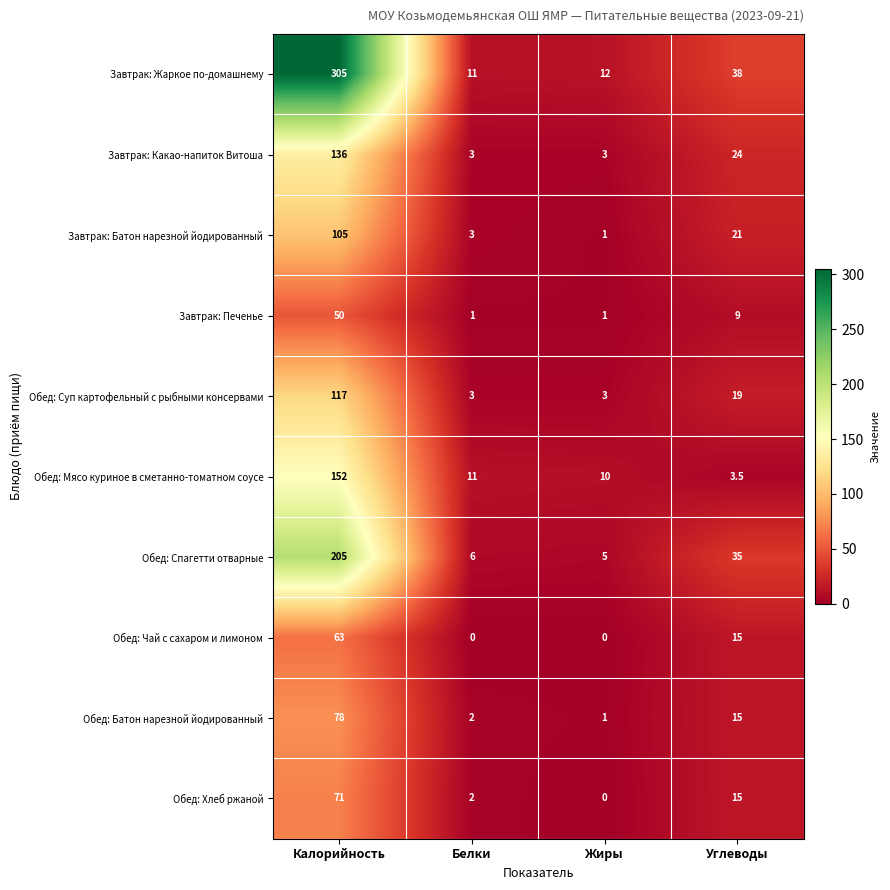

How many Обед: Чай с сахаром и лимоном values are between 0 and 63?

4